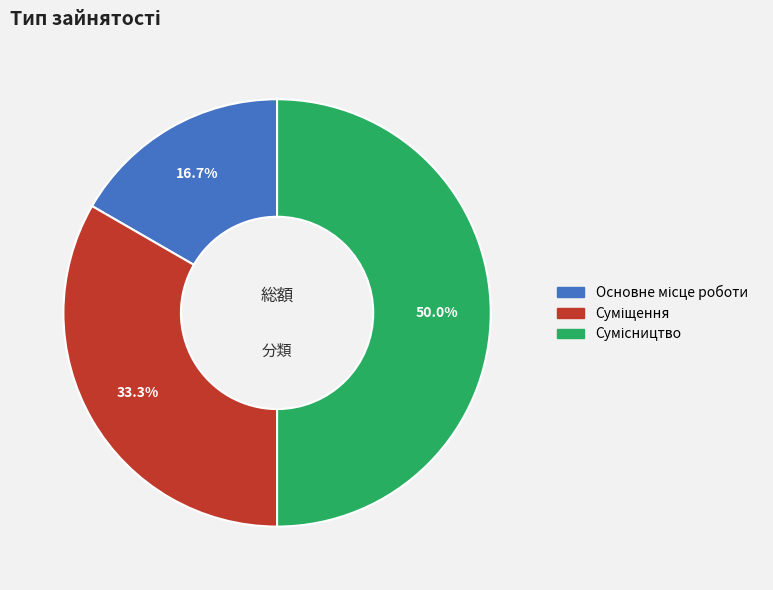

How many segments does this pie chart have?

3